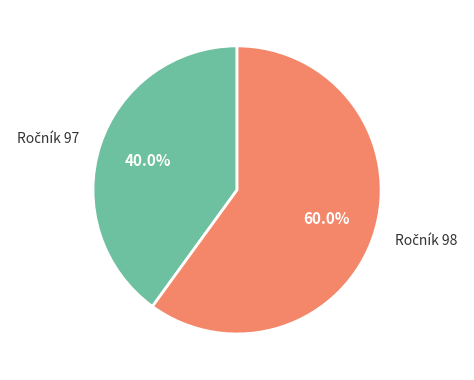

Is there a majority slice in this chart?

Yes